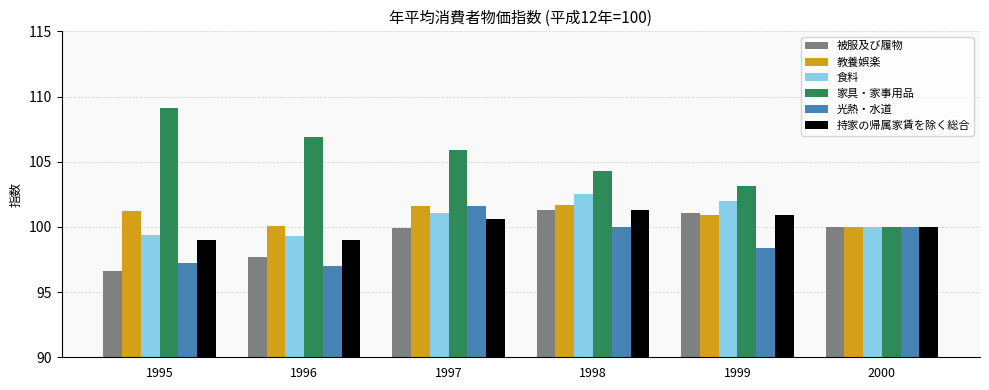

How many distinct data groups are displayed?

6